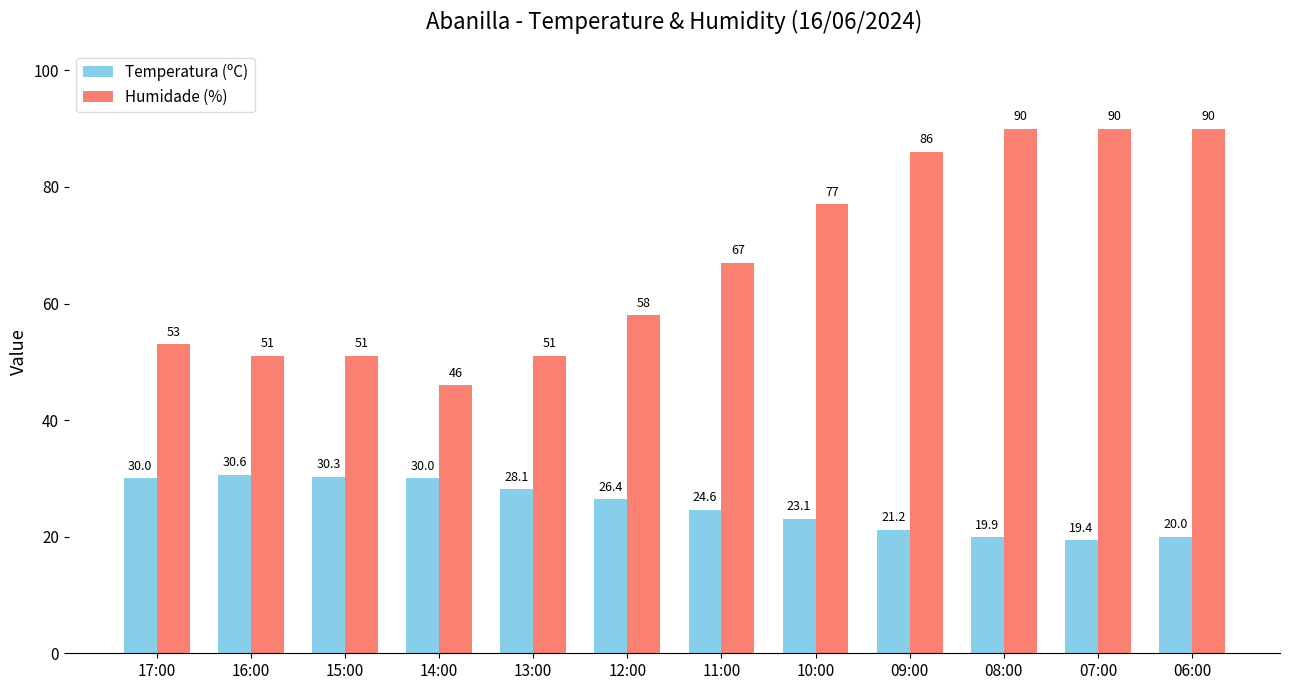

Which category has the highest value in the Temperatura (ºC) series?

16:00